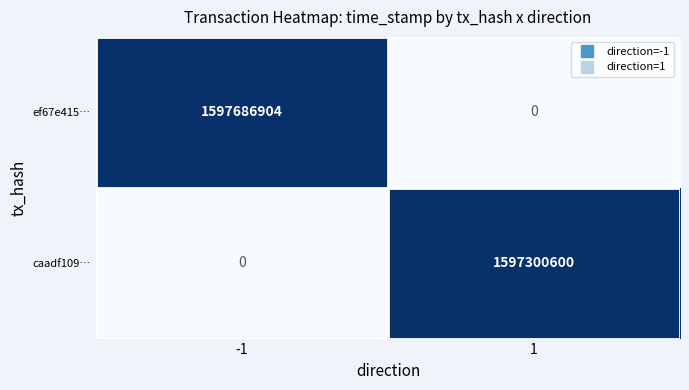

What is the difference between the maximum and minimum values in the ef67e415… series?

1597686904